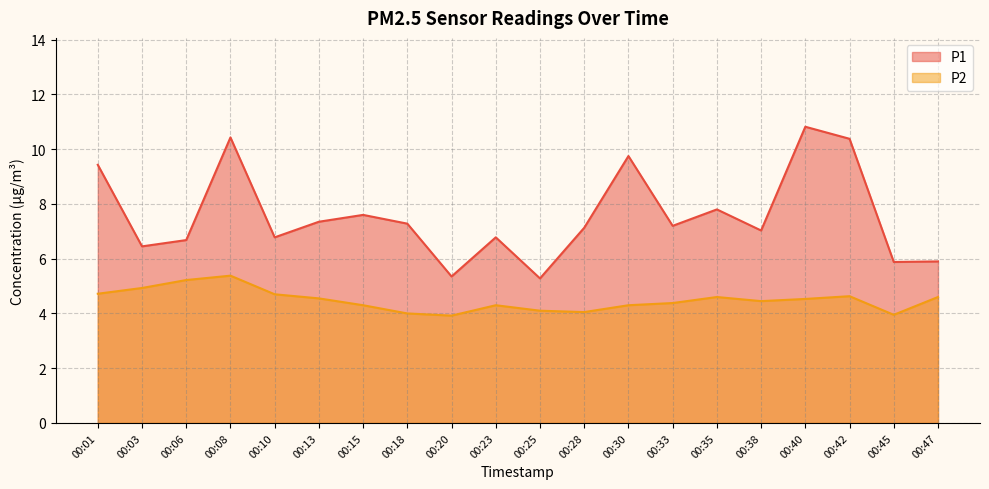

The value of P1 at 00:08 is 2.9. True or false?

False